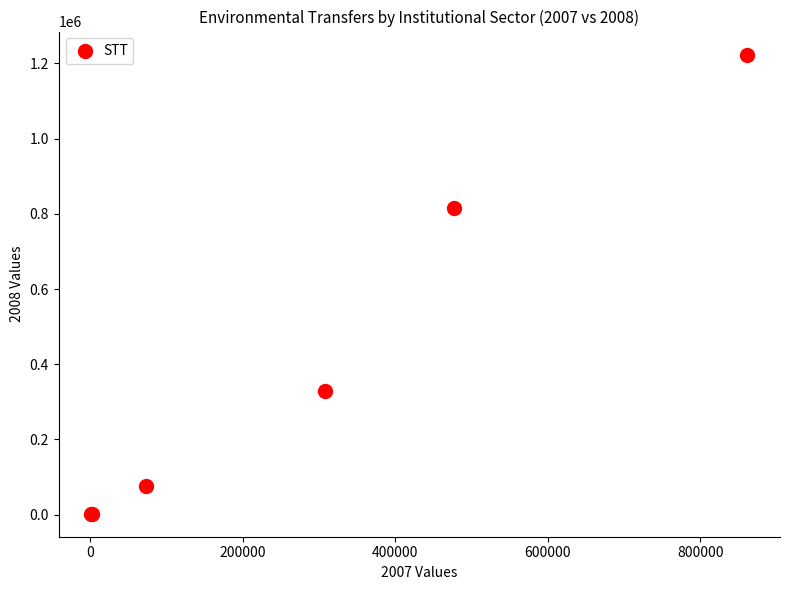

What Y value in the scatter plot is closest to 612984?

814487.6